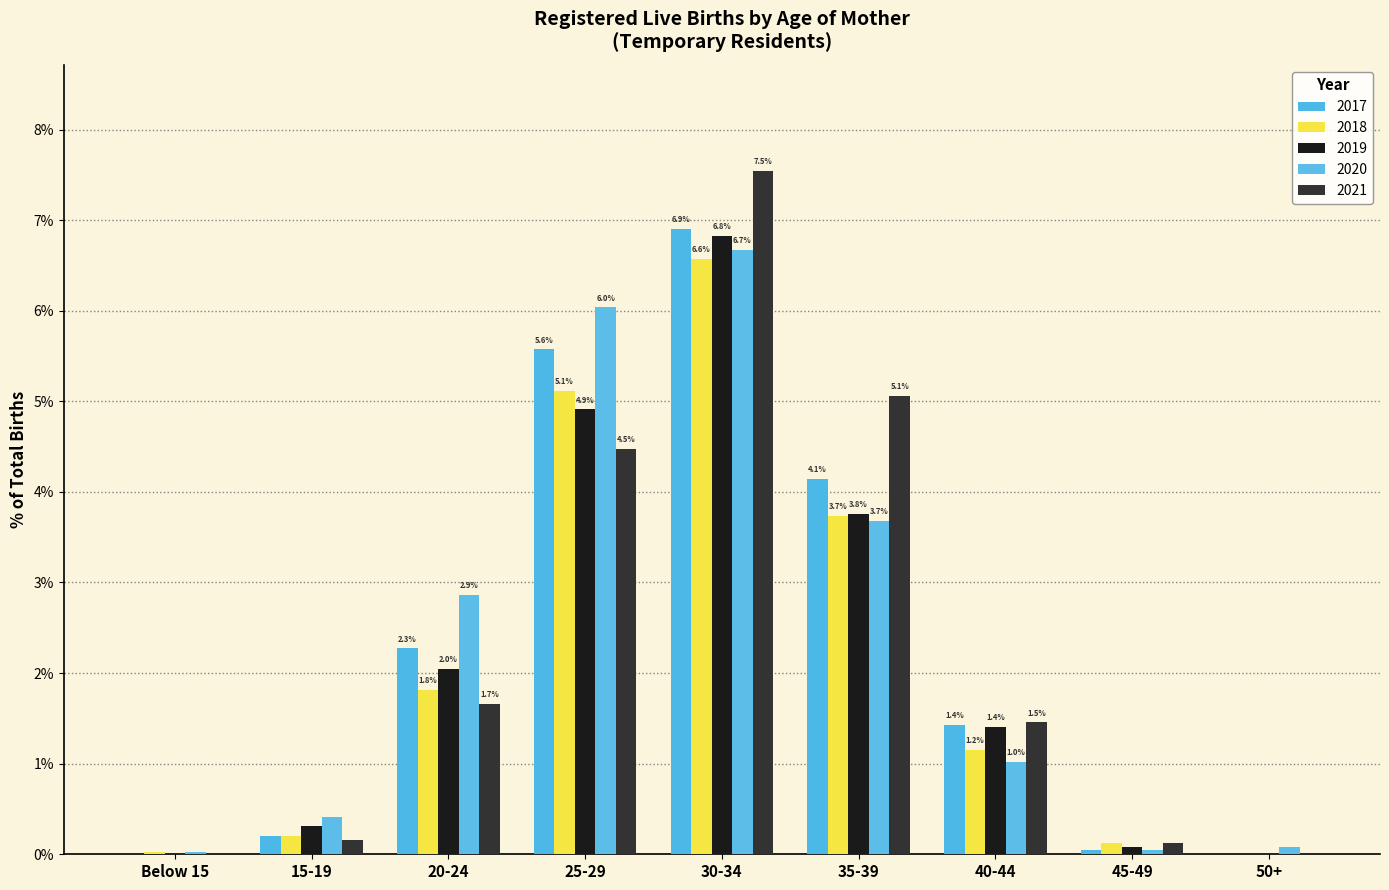

Reading left to right, list all the values displayed in this chart.

2017: 0.0	0.2	2.3	5.6	6.9	4.1	1.4	0.1	0.0
2018: 0.0	0.2	1.8	5.1	6.6	3.7	1.2	0.1	0.0
2019: 0.0	0.3	2.0	4.9	6.8	3.8	1.4	0.1	0.0
2020: 0.0	0.4	2.9	6.0	6.7	3.7	1.0	0.1	0.1
2021: 0.0	0.2	1.7	4.5	7.5	5.1	1.5	0.1	0.0